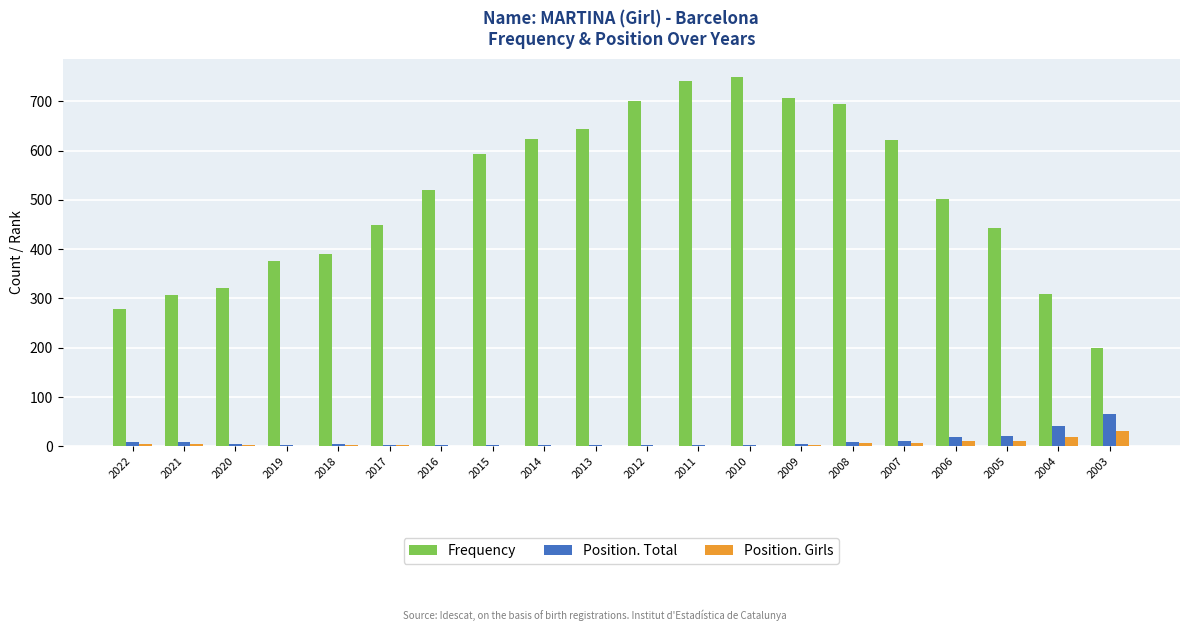

What is the greatest value displayed?

749